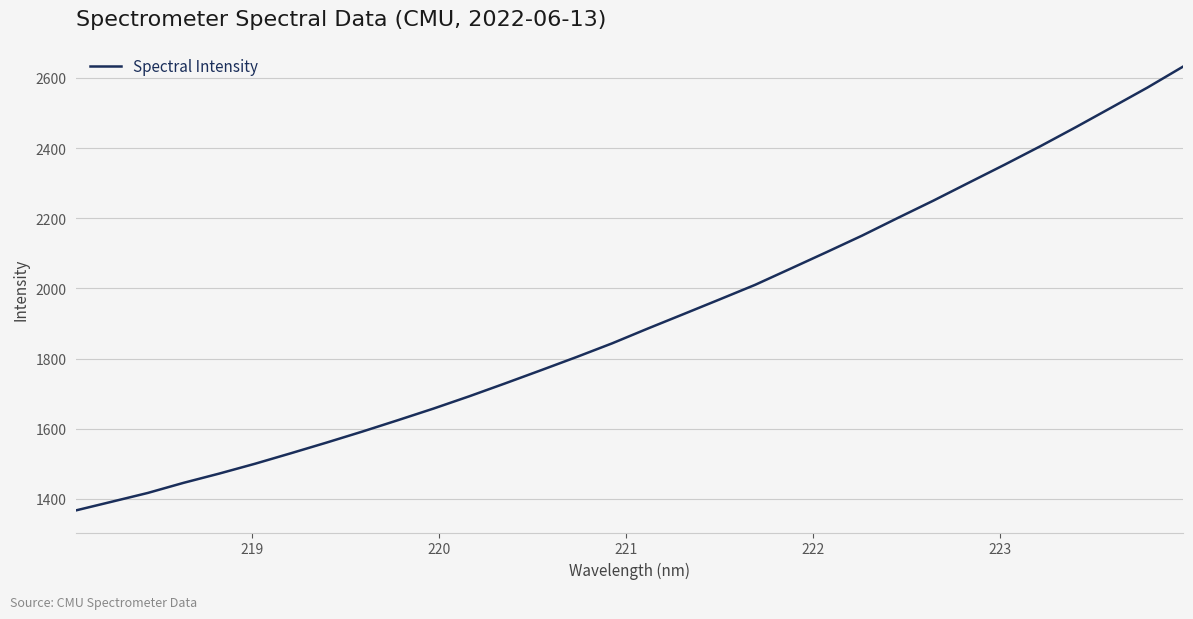

What is the greatest value displayed?

2632.3